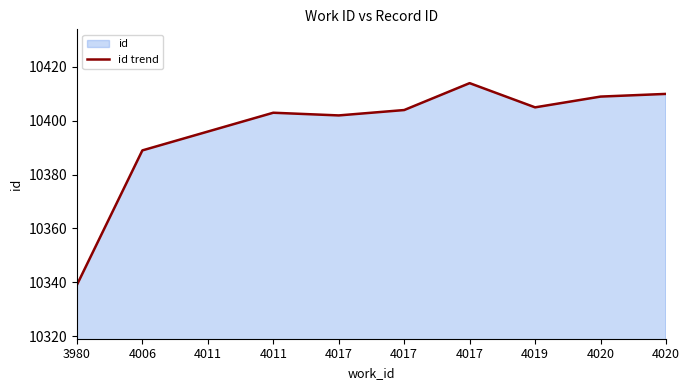

Which label corresponds to the largest value in the chart?

4017